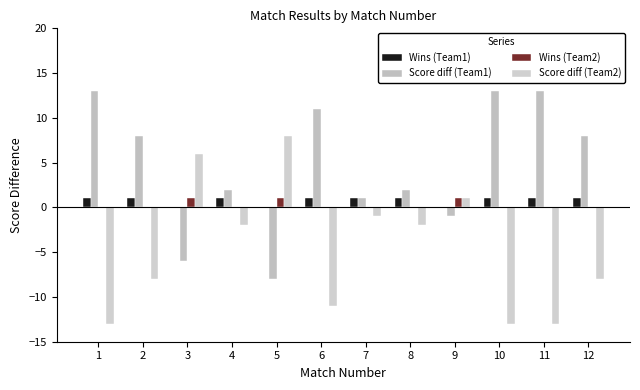

What is the minimum value shown in the chart?

-13